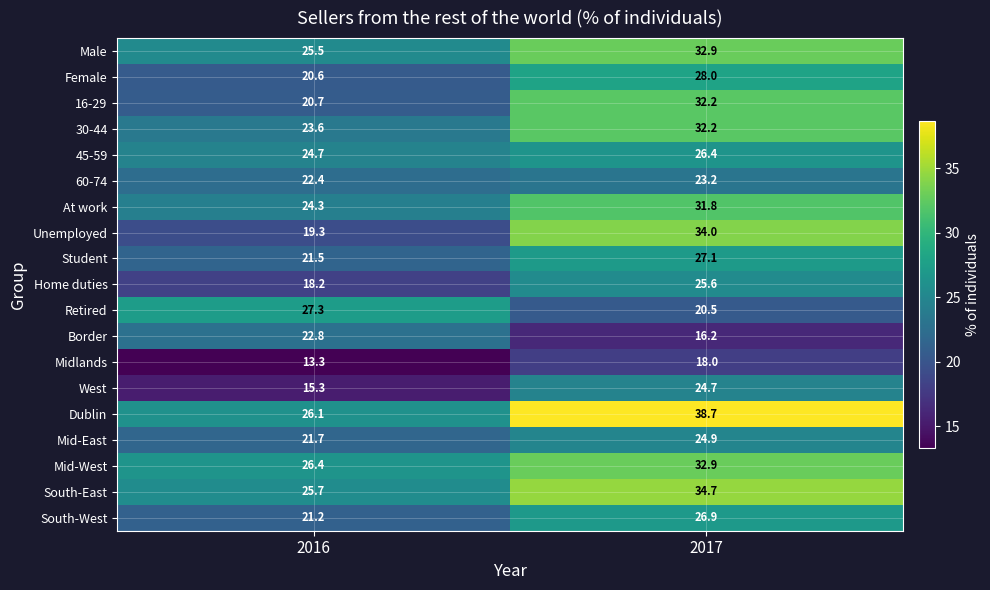

Read the At work value at 2017.

31.8